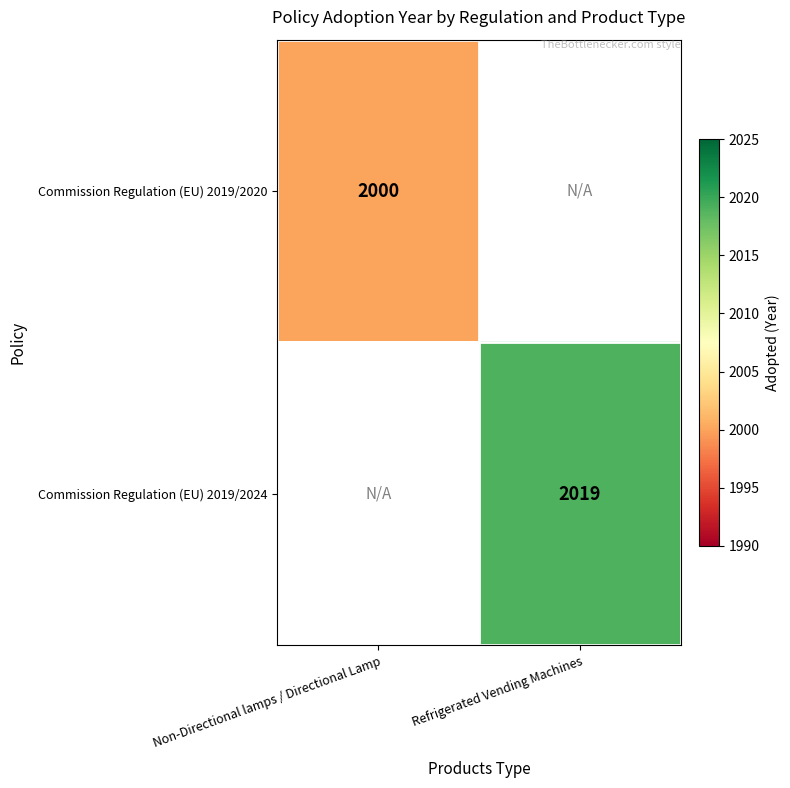

Is it true that Commission Regulation (EU) 2019/2020 equals 3333 at Non-Directional lamps / Directional Lamp?

False